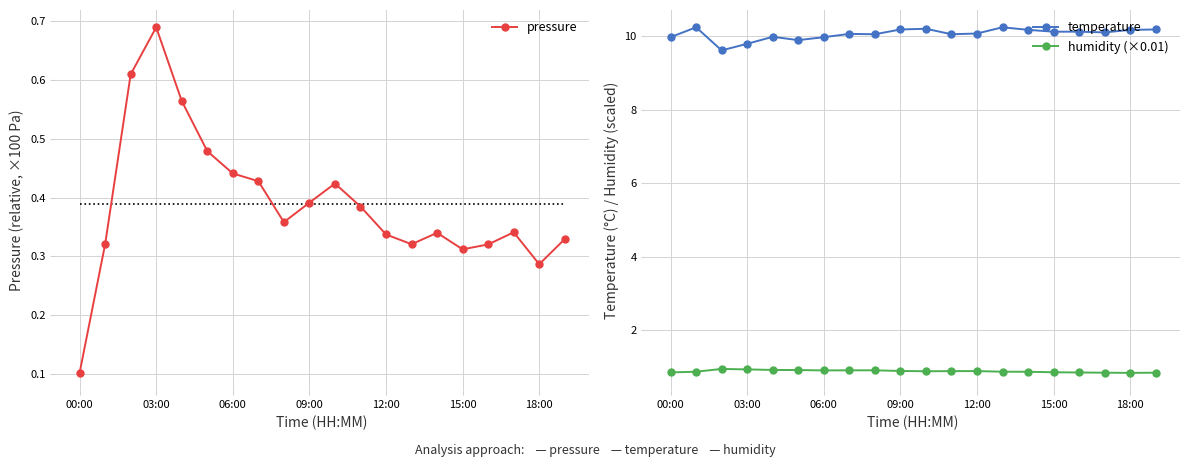

How many lines are shown in the chart?

3